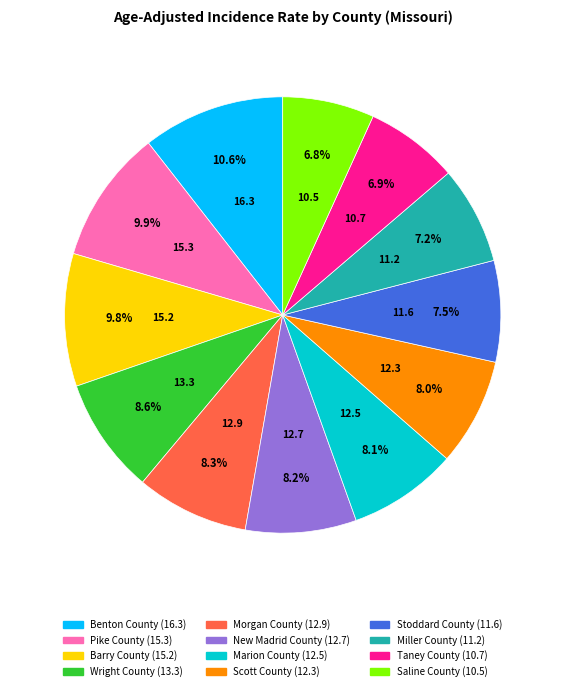

What is the ratio of the value at Barry County to the value at New Madrid County?

1.2